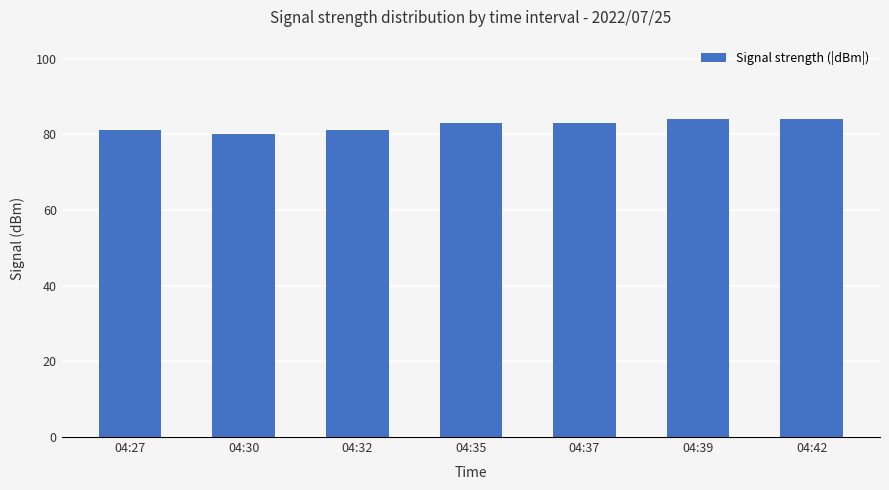

Between 04:30 and 04:42, which is larger?

04:42